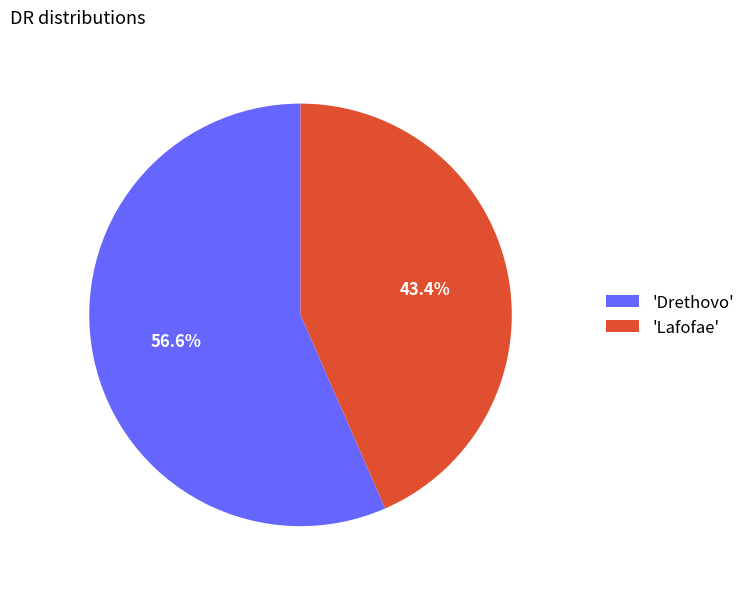

Which slice represents more than half of the pie?

'Drethovo'